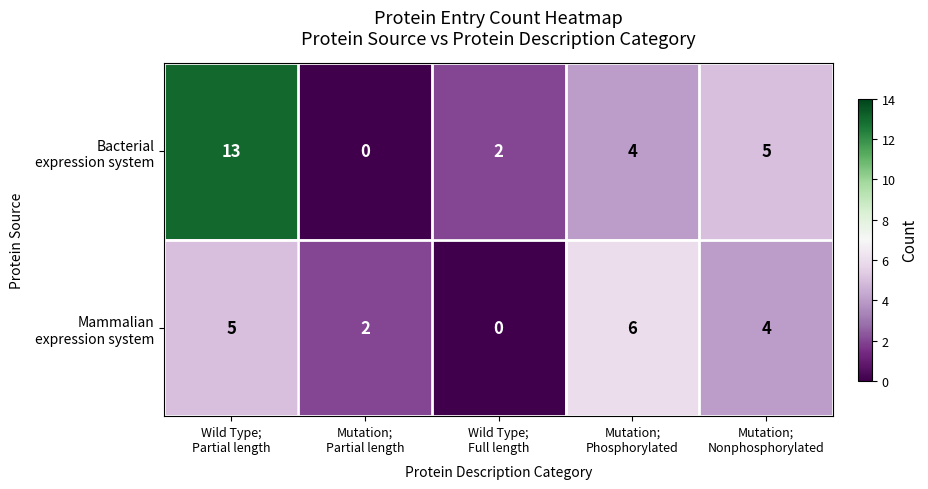

Count the number of categories in the chart.

5